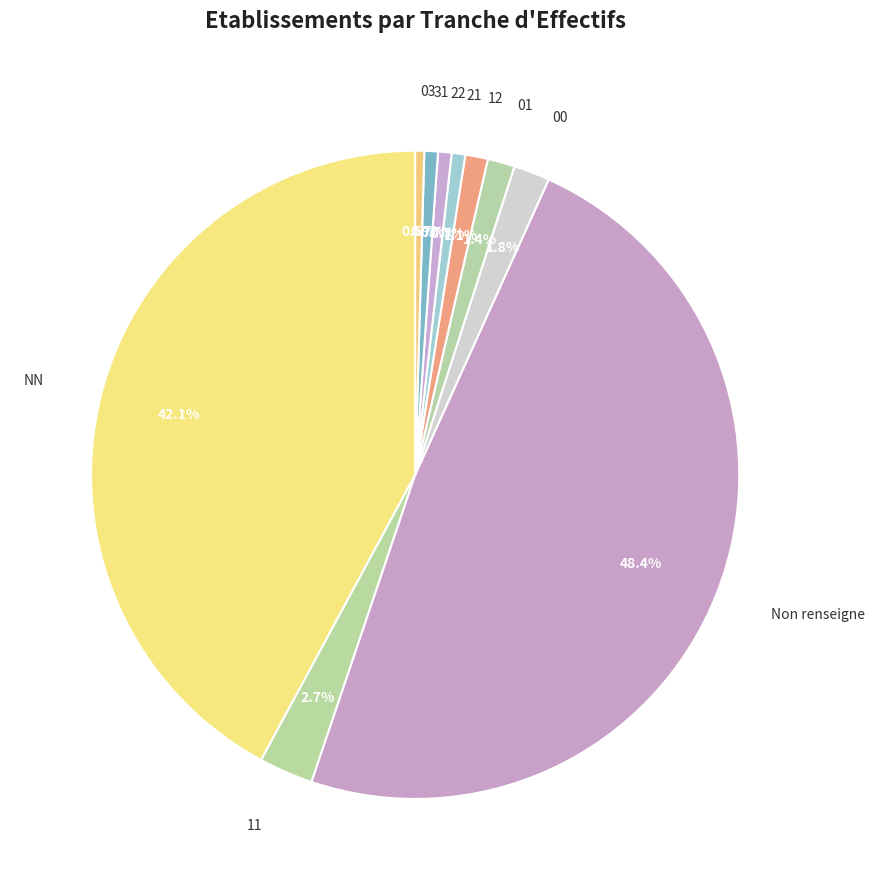

To the nearest percent, what is the difference between the 22 and 00 slice percentages?

1%